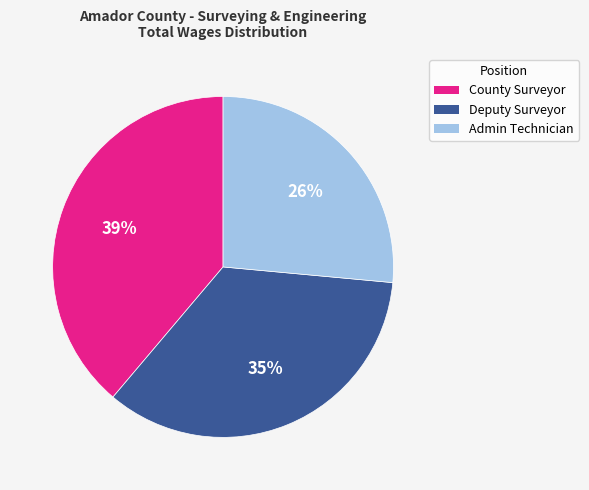

Is the sum of Admin Technician and County Surveyor greater than half?

Yes